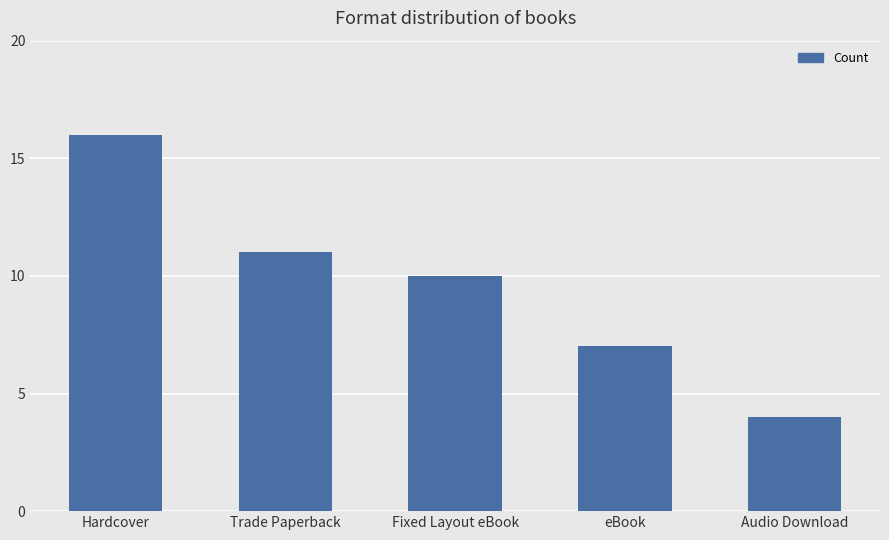

Rank the categories by value from lowest to highest.

Audio Download, eBook, Fixed Layout eBook, Trade Paperback, Hardcover